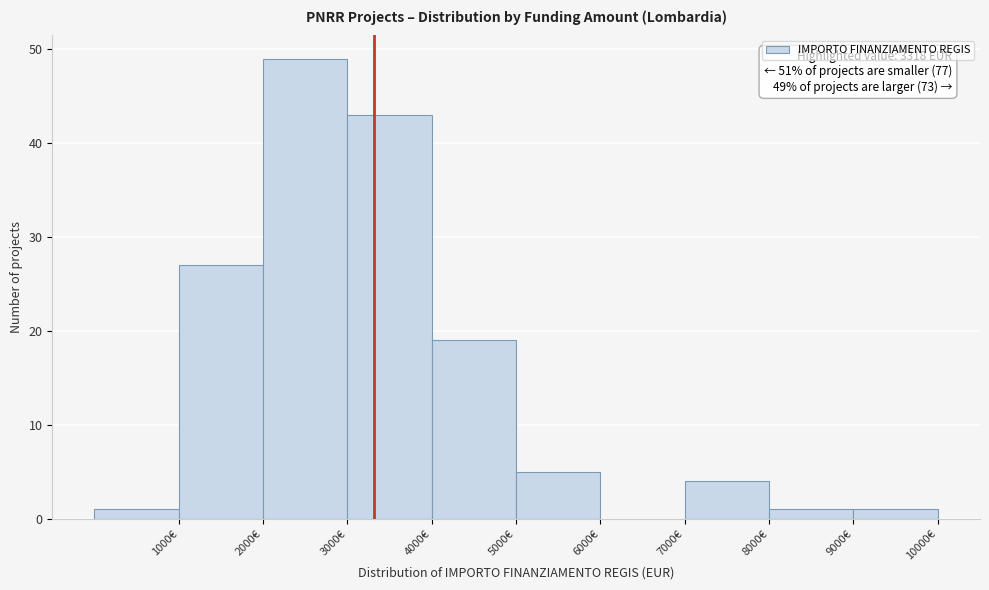

Over which range of the x-axis is the bar tallest?

2000 to 3000